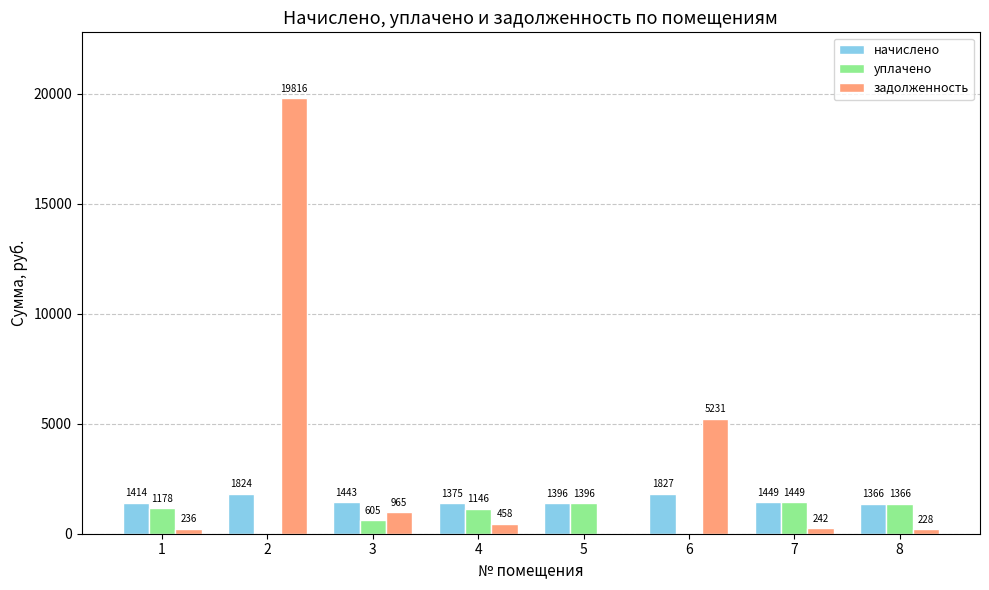

Which series has the widest spread of values?

задолженность